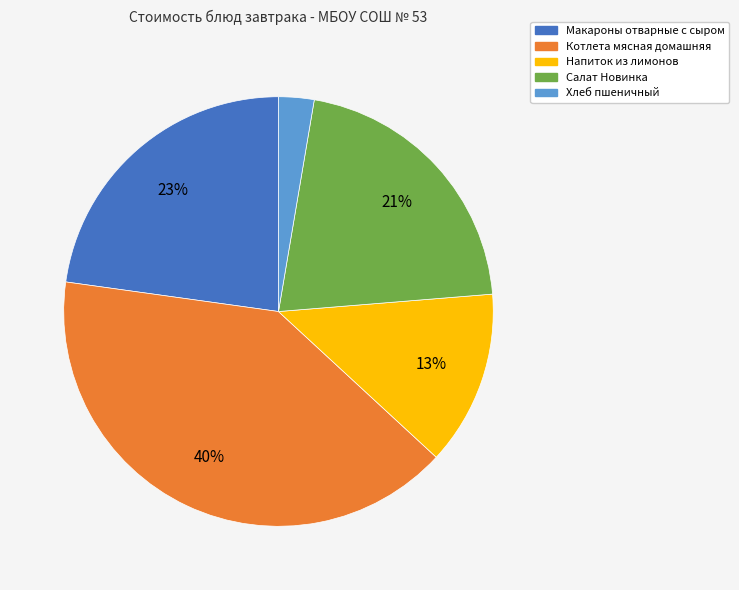

Approximately how many times larger is the value at Макароны отварные с сыром compared to Салат Новинка?

1.1